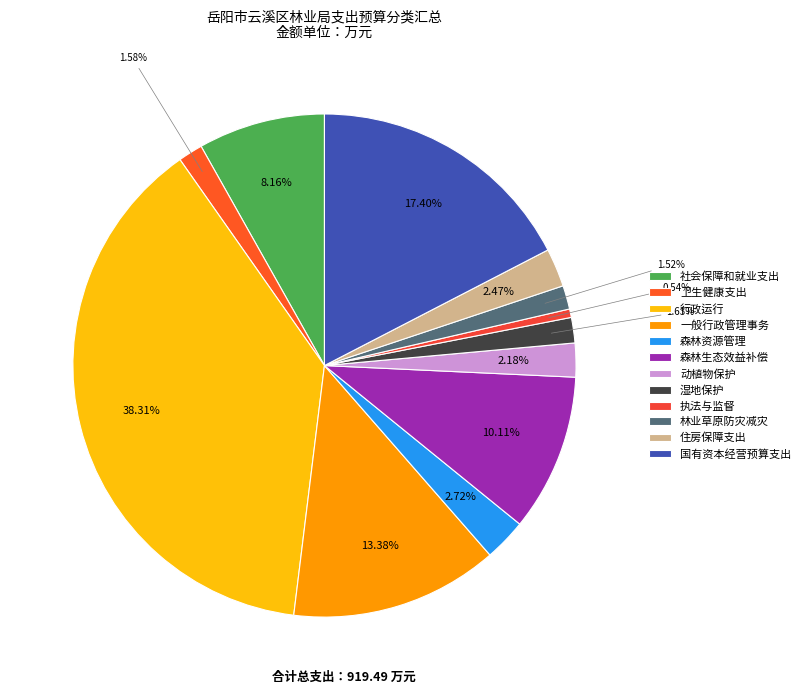

What percentage is the 执法与监督 slice, to the nearest percent?

1%